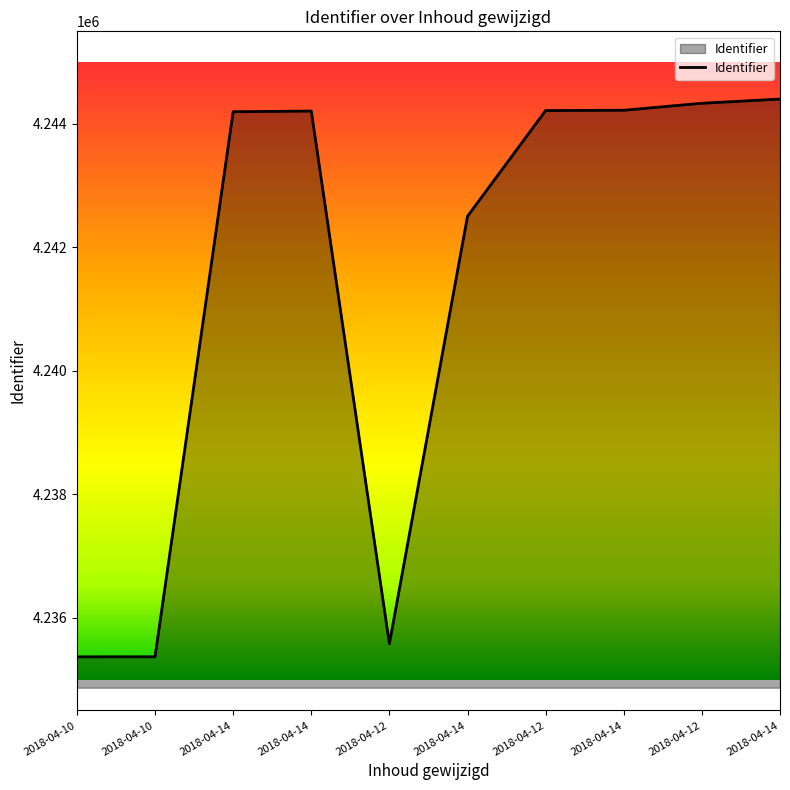

Rank the categories by value from highest to lowest.

2018-04-14, 2018-04-12, 2018-04-14, 2018-04-12, 2018-04-14, 2018-04-14, 2018-04-14, 2018-04-12, 2018-04-10, 2018-04-10